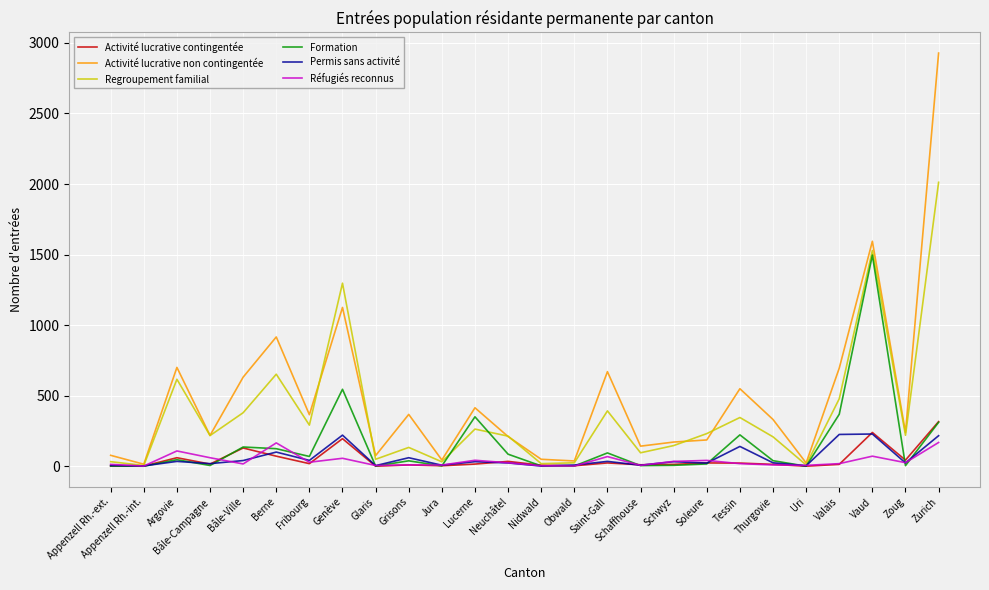

Between Bâle-Ville and Zoug, which series saw the biggest shift?

Activité lucrative non contingentée